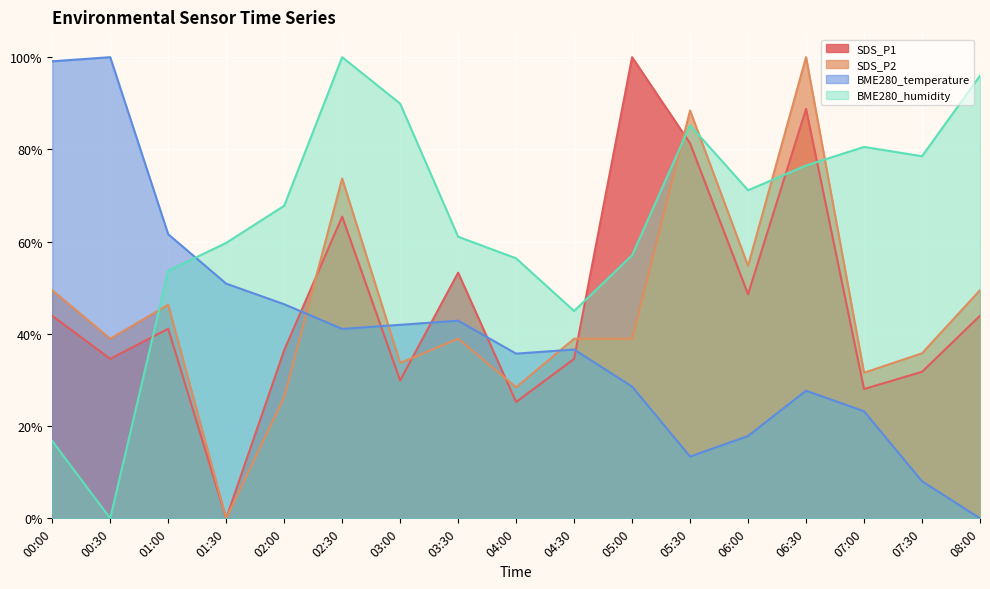

What position from the left is 05:00?

11